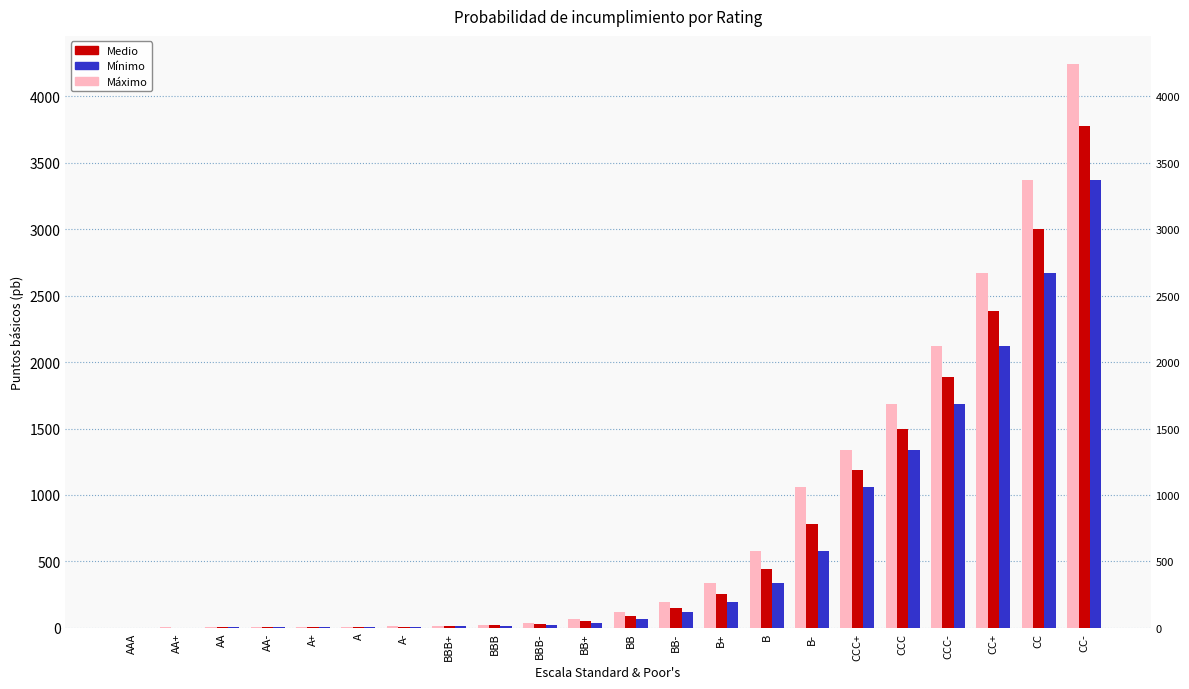

What is the maximum value shown in the chart?

4243